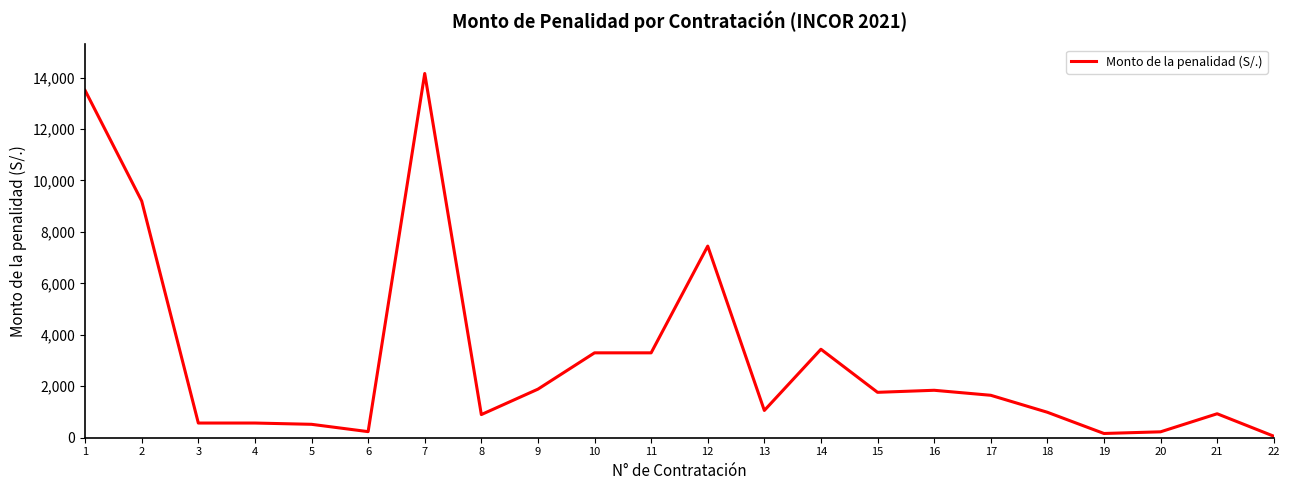

What is the difference between the values at 16 and 10?

1455.6